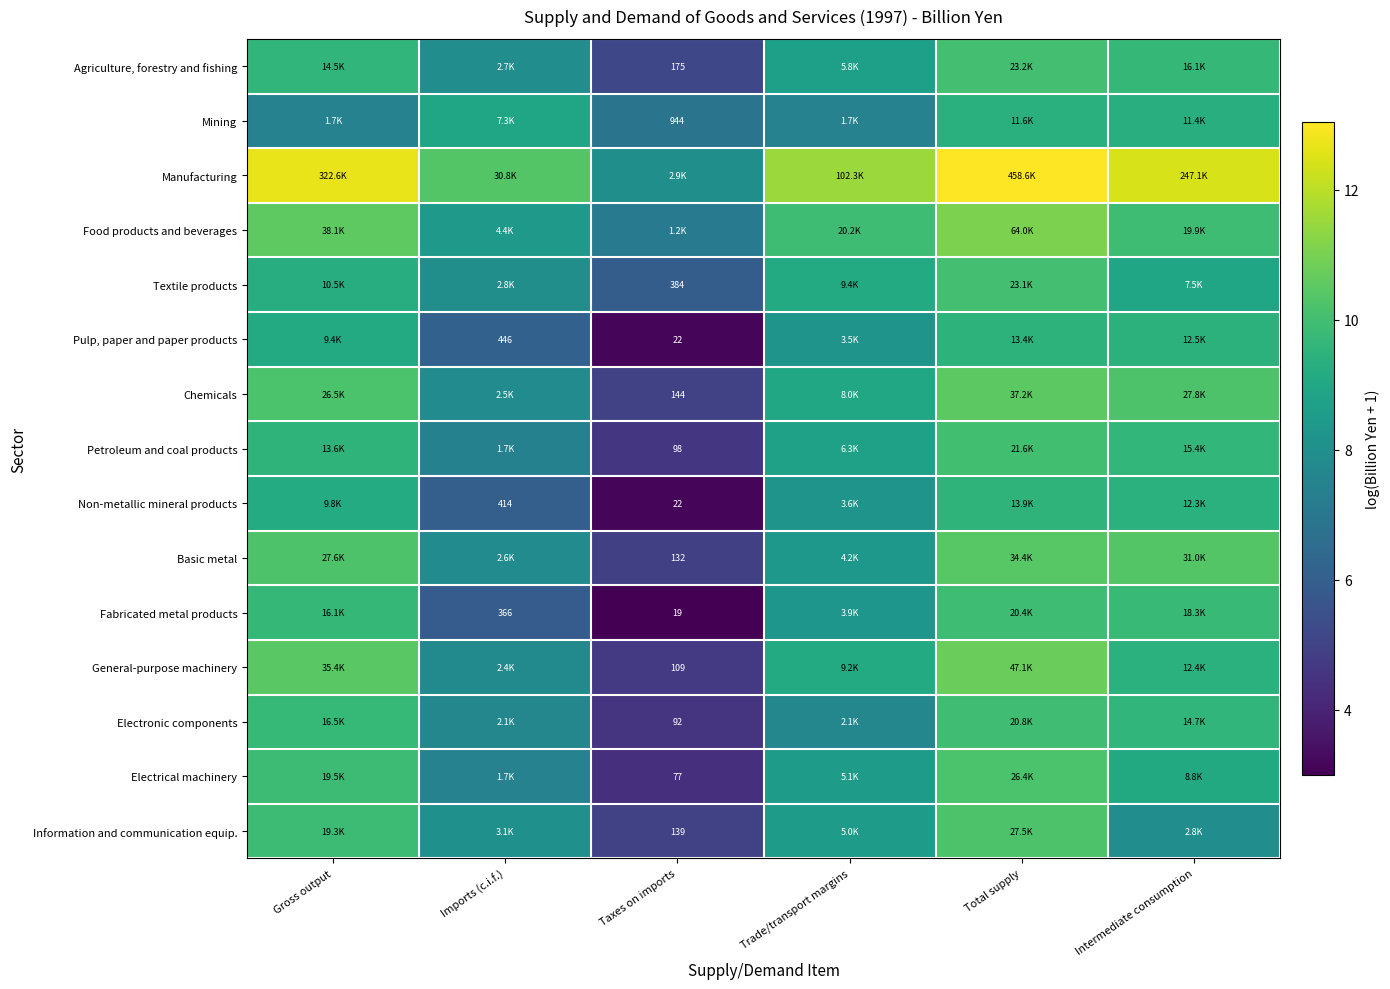

What is the sum of all Manufacturing values?

68.0